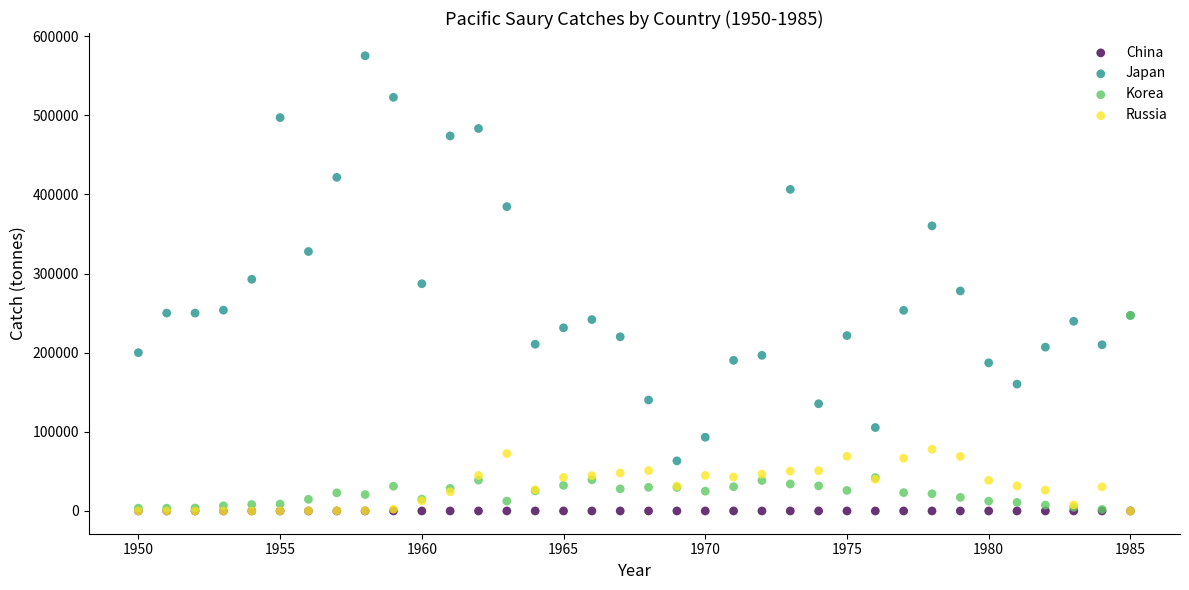

What are all the series names shown in the legend?

China, Japan, Korea, Russia